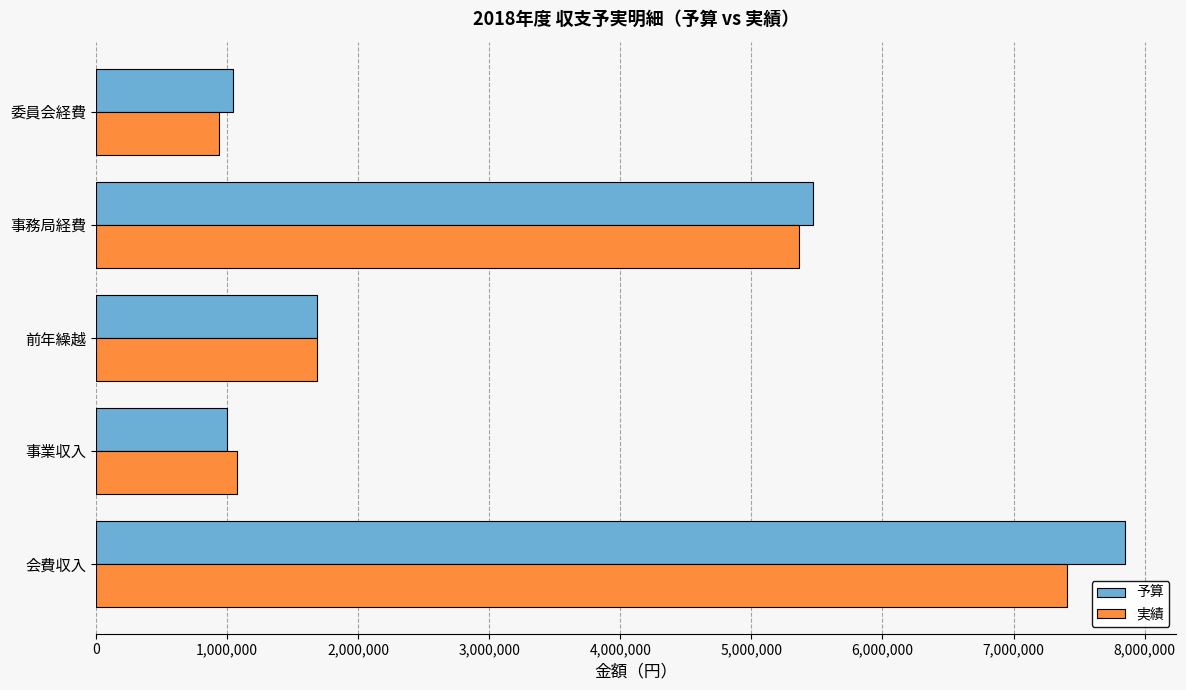

What is the average value of the 実績 series?

3295252